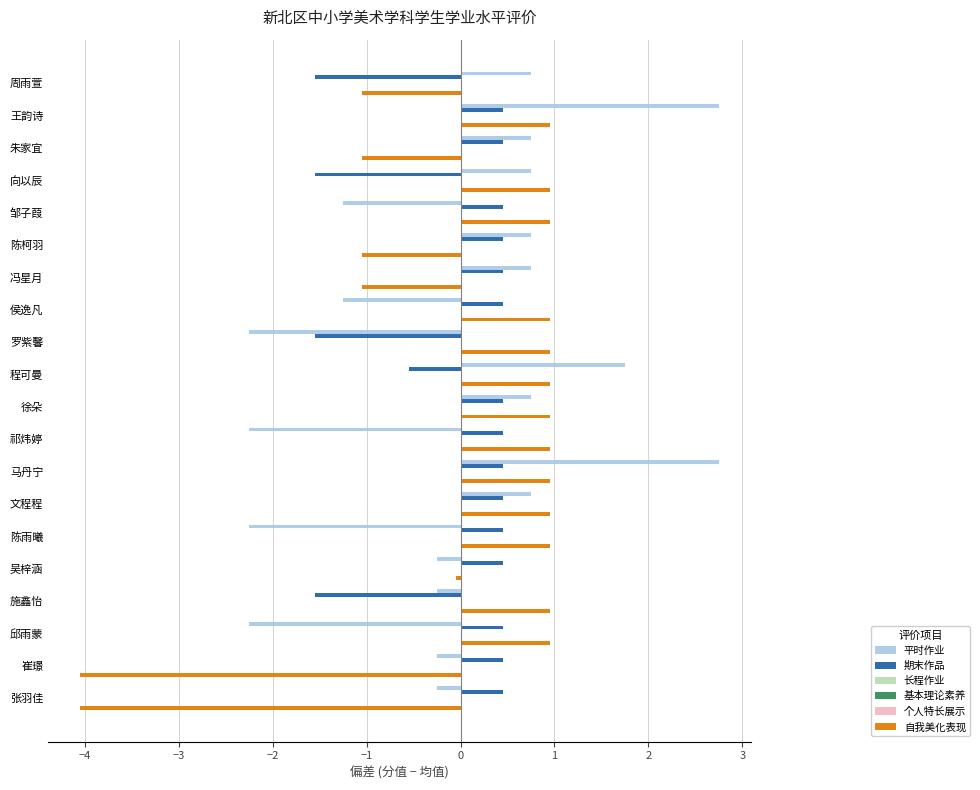

Reading left to right, transcribe all the data shown in this chart.

平时作业: 0.8	2.8	0.8	0.8	-1.2	0.8	0.8	-1.2	-2.2	1.8	0.8	-2.2	2.8	0.8	-2.2	-0.2	-0.2	-2.2	-0.2	-0.2
期末作品: -1.6	0.4	0.4	-1.6	0.4	0.4	0.4	0.4	-1.6	-0.6	0.4	0.4	0.4	0.4	0.4	0.4	-1.6	0.4	0.4	0.4
长程作业: 0.1	0.1	0.1	0.1	0.1	0.1	0.1	0.1	0.1	0.1	0.1	0.1	0.1	0.1	0.1	0.1	0.1	0.1	0.1	0.1
基本理论素养: 0.1	0.1	0.1	0.1	0.1	0.1	0.1	0.1	0.1	0.1	0.1	0.1	0.1	0.1	0.1	0.1	0.1	0.1	0.1	0.1
个人特长展示: 0.1	0.1	0.1	0.1	0.1	0.1	0.1	0.1	0.1	0.1	0.1	0.1	0.1	0.1	0.1	0.1	0.1	0.1	0.1	0.1
自我美化表现: -1.0	1.0	-1.0	1.0	1.0	-1.0	-1.0	1.0	1.0	1.0	1.0	1.0	1.0	1.0	1.0	-0.0	1.0	1.0	-4.0	-4.0